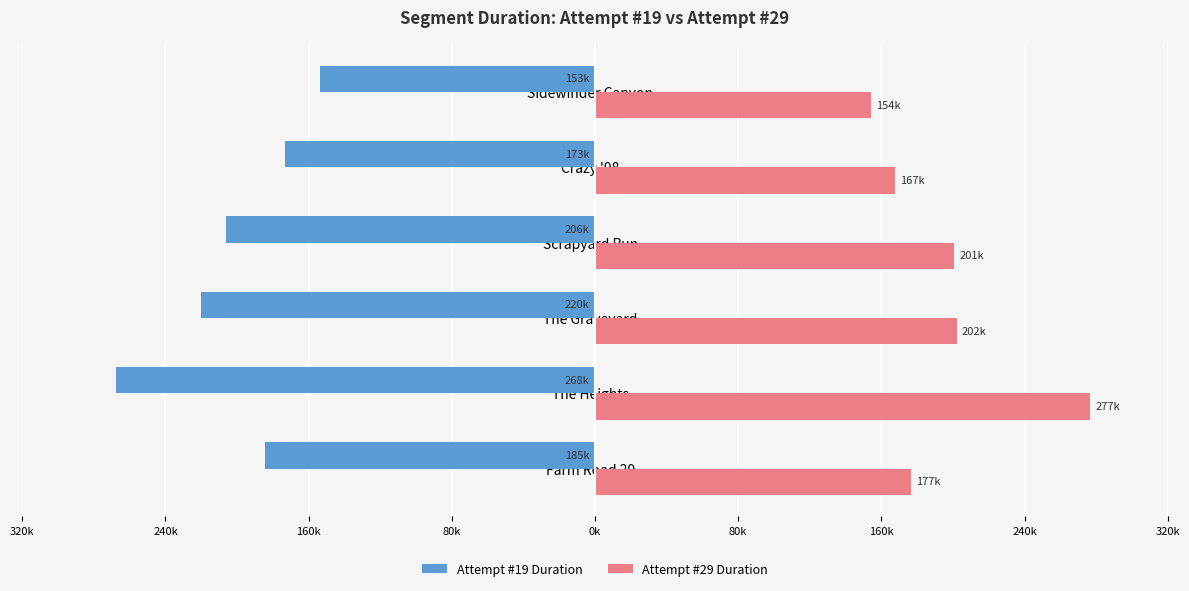

What are all the series names shown in the legend?

Attempt #19 Duration, Attempt #29 Duration